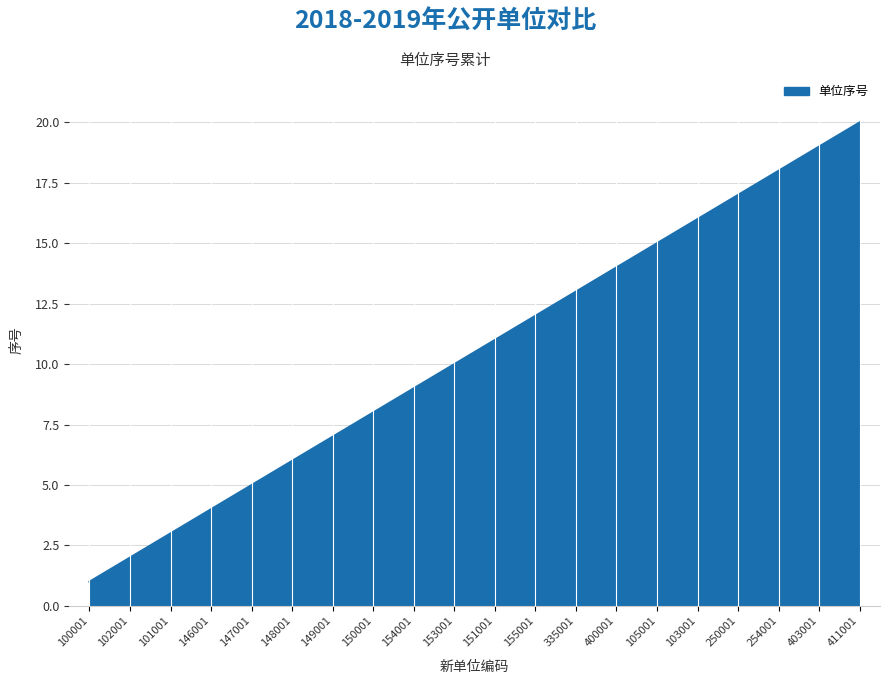

The chart shows a value of 9 at 105001. True or false?

False